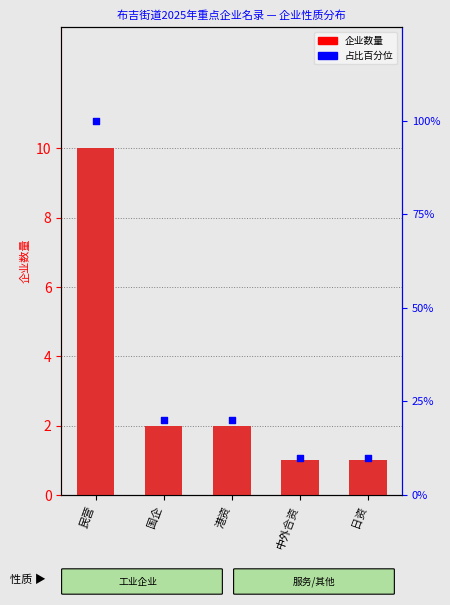

What are all the series names shown in the legend?

企业数量, 占比百分位